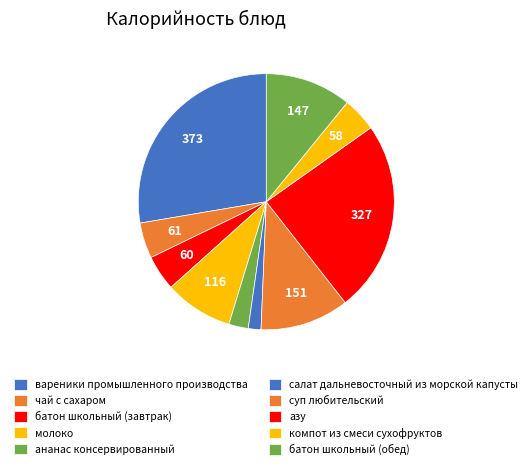

Is азу the majority of the pie?

No